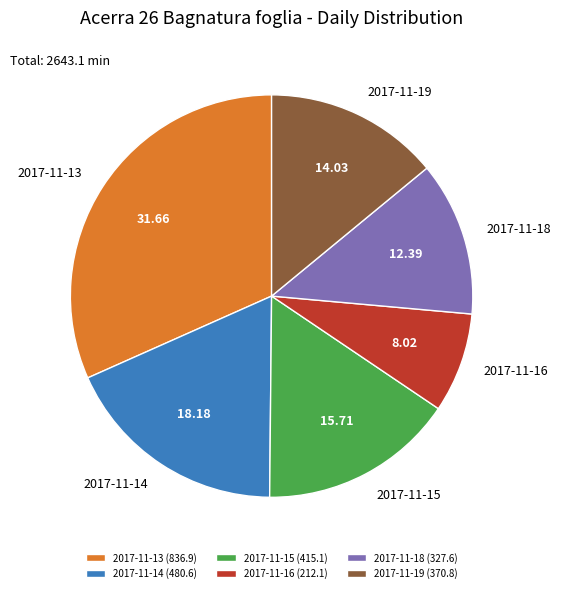

Is there any slice that represents more than half of the pie?

No